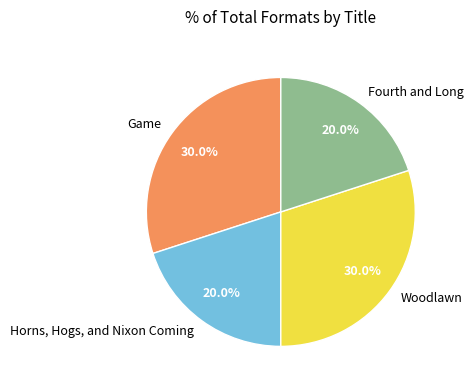

Is it true that Woodlawn is 20% of the pie?

False